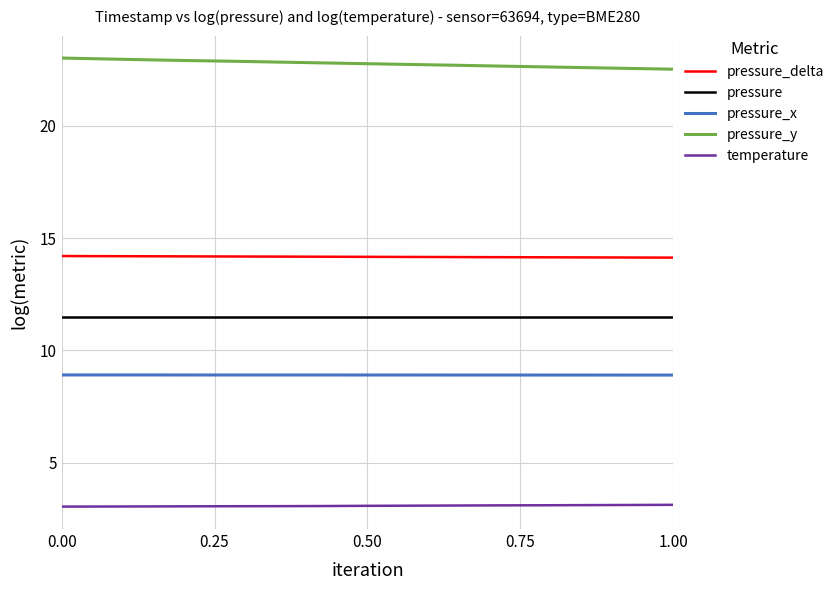

Count the pressure_x values in the range 8 to 9.

15